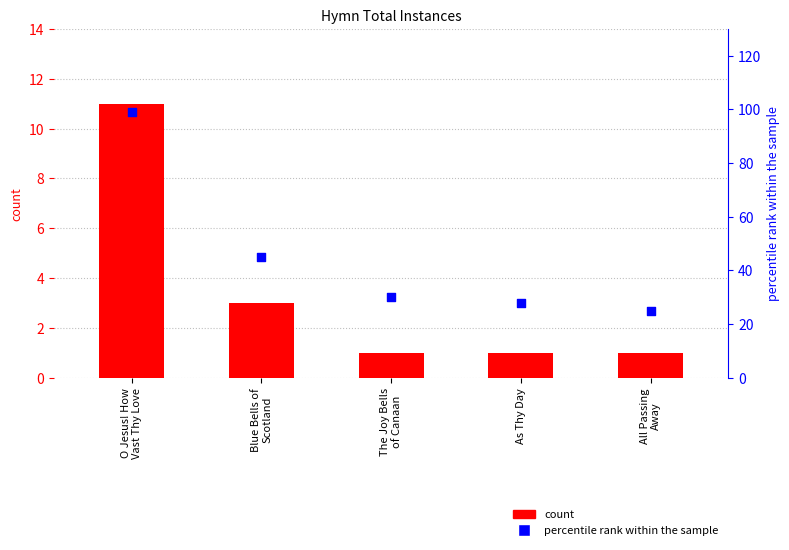

At which category is the sum across all series the highest?

O Jesus! How
Vast Thy Love